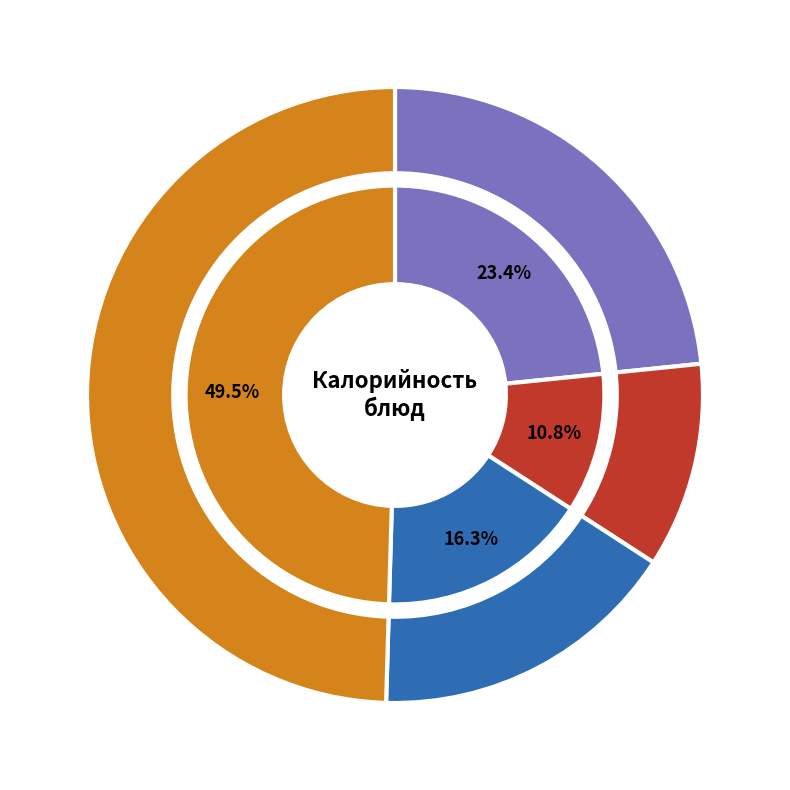

The Рагу из курицы slice represents 27% of the pie. True or false?

False